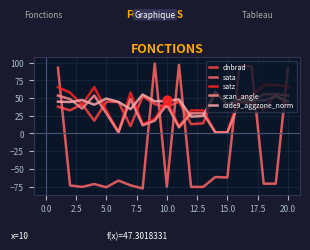

What is the smallest value displayed?

-77.7